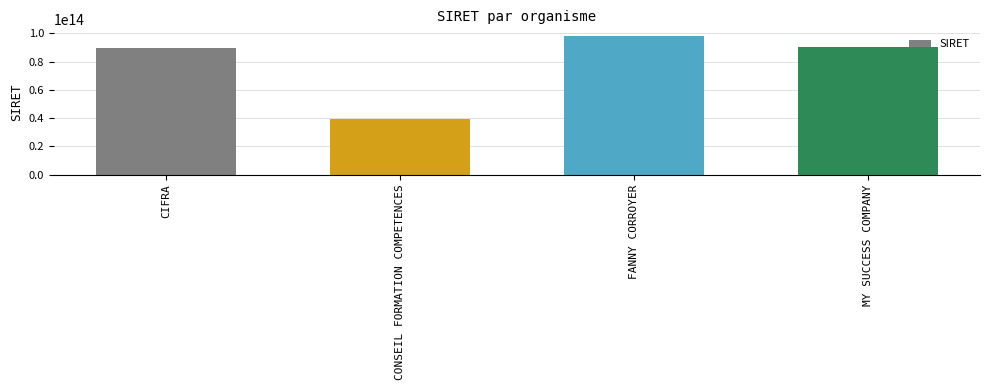

How many values are below 90506179200016?

2